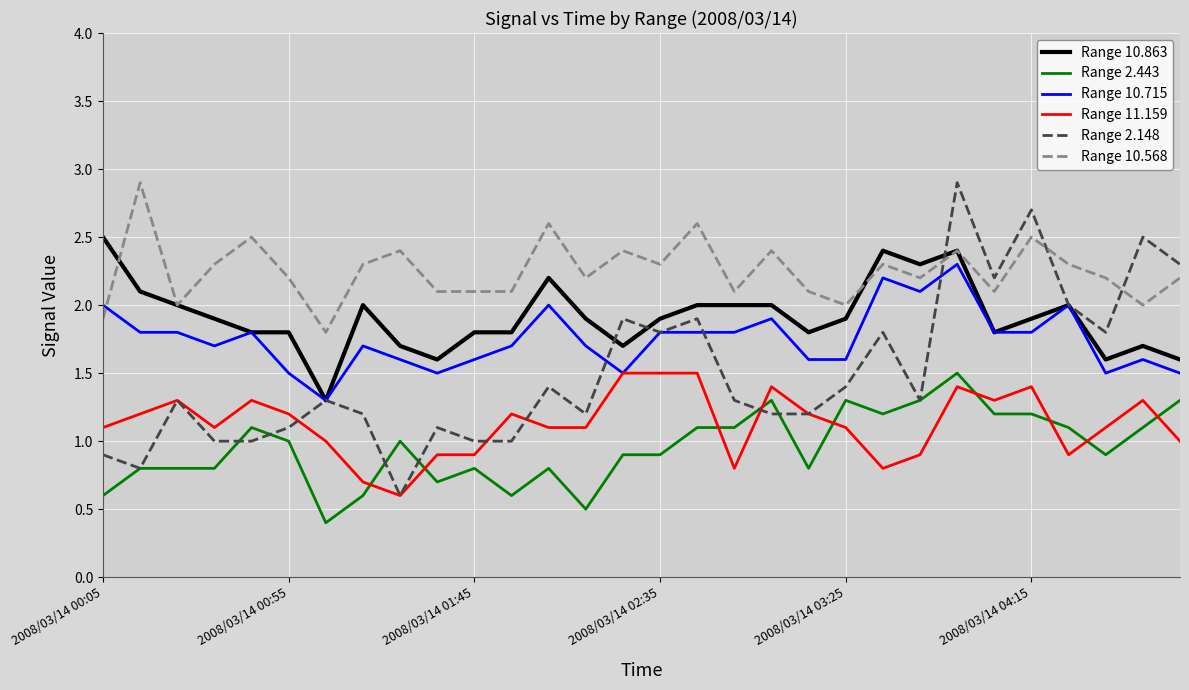

What is the maximum value shown in the chart?

2.9